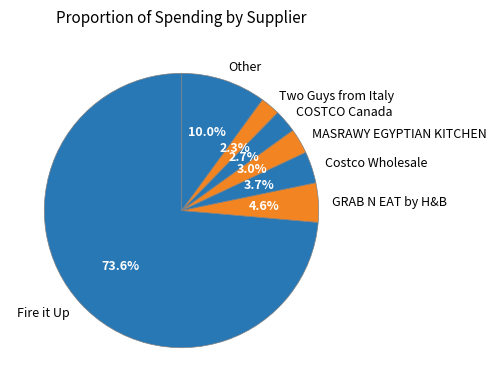

How much of the chart is everything except Two Guys from Italy?

97.7%